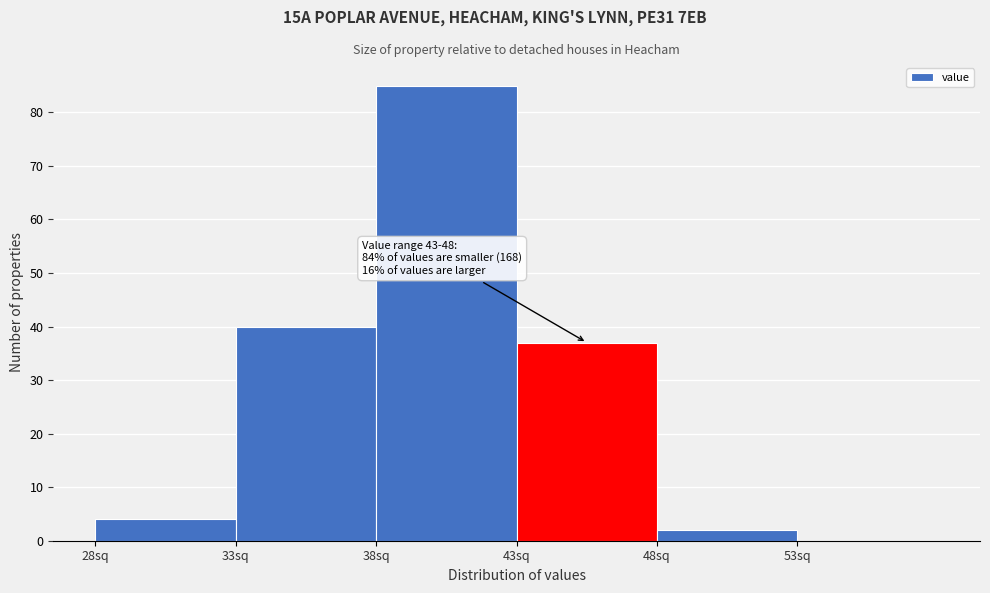

Over which range of the x-axis is the bar tallest?

38 to 43